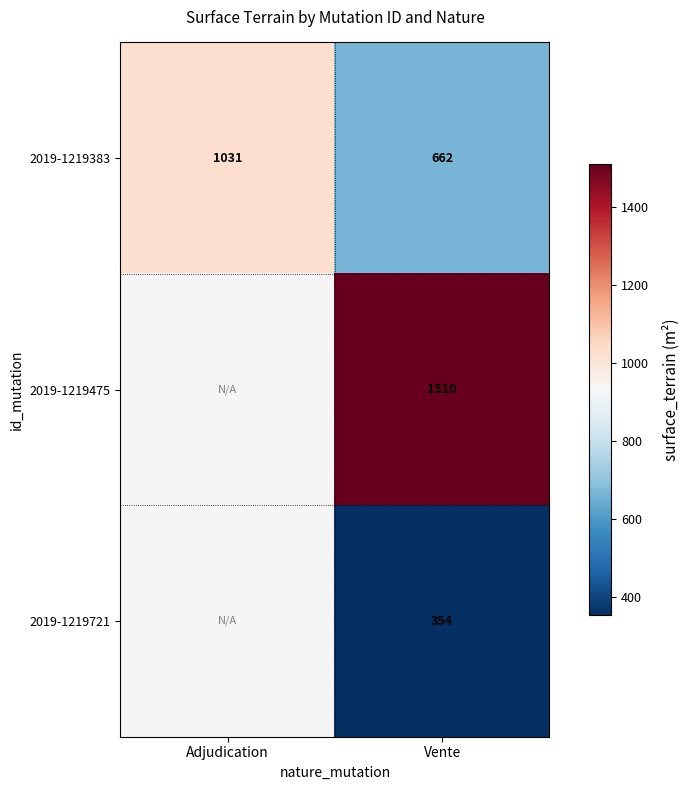

Rank the categories by 2019-1219383 value from lowest to highest.

Vente, Adjudication